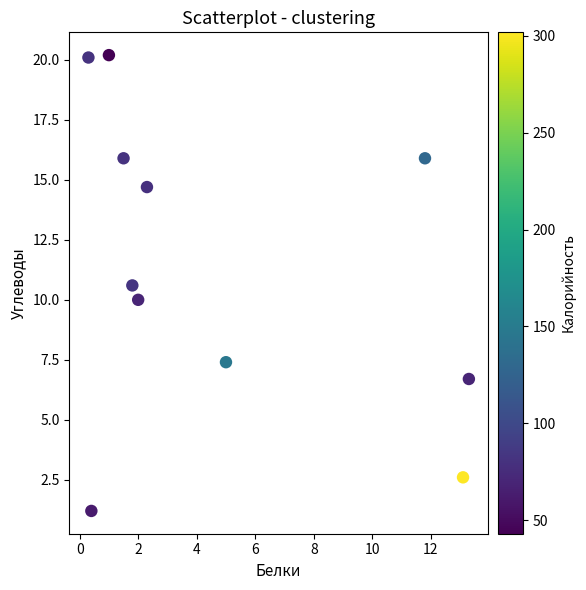

What is the average Y value?

11.4